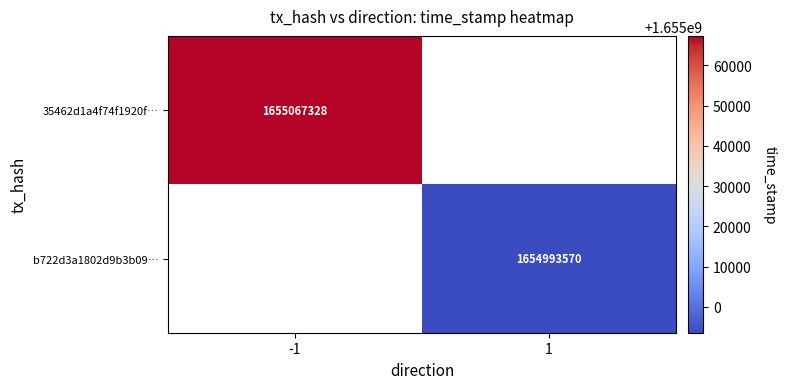

Which label corresponds to the largest value in the chart?

-1